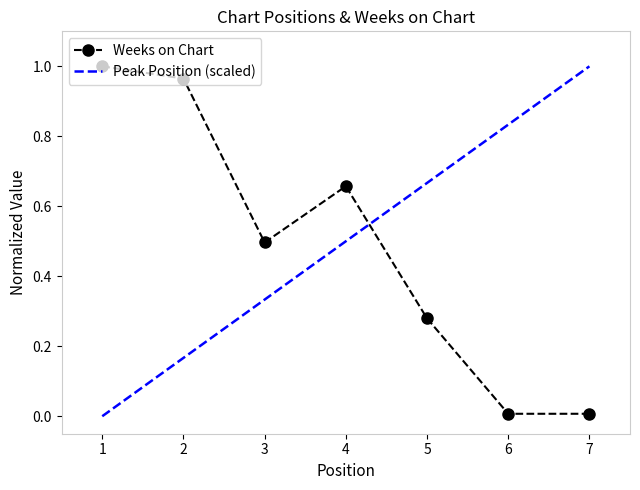

Reading left to right, extract all data points from this chart.

1.0	1.0	0.5	0.7	0.3	0.0	0.0